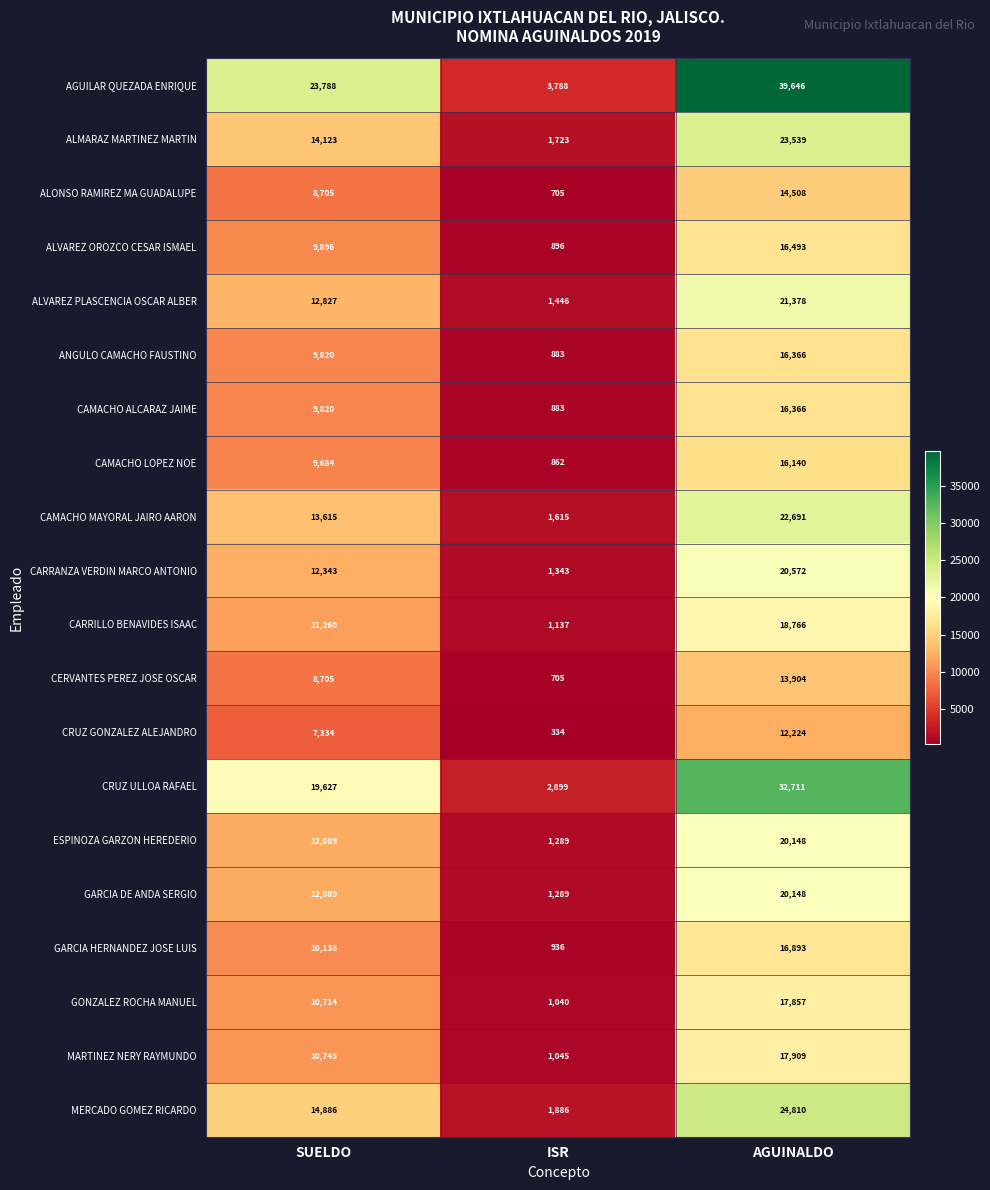

What is the difference between the highest and lowest values at AGUINALDO?

27422